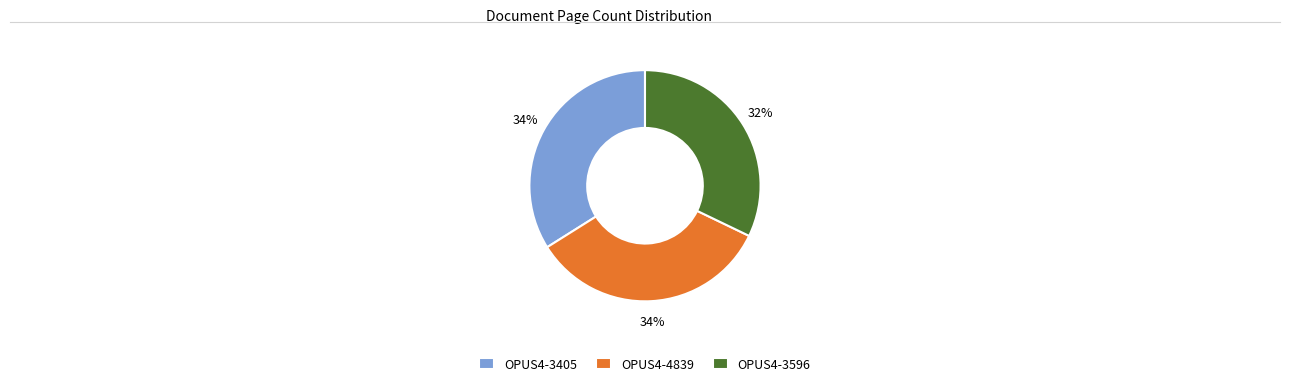

Do OPUS4-3596 and OPUS4-3405 together represent more than half of the pie?

Yes